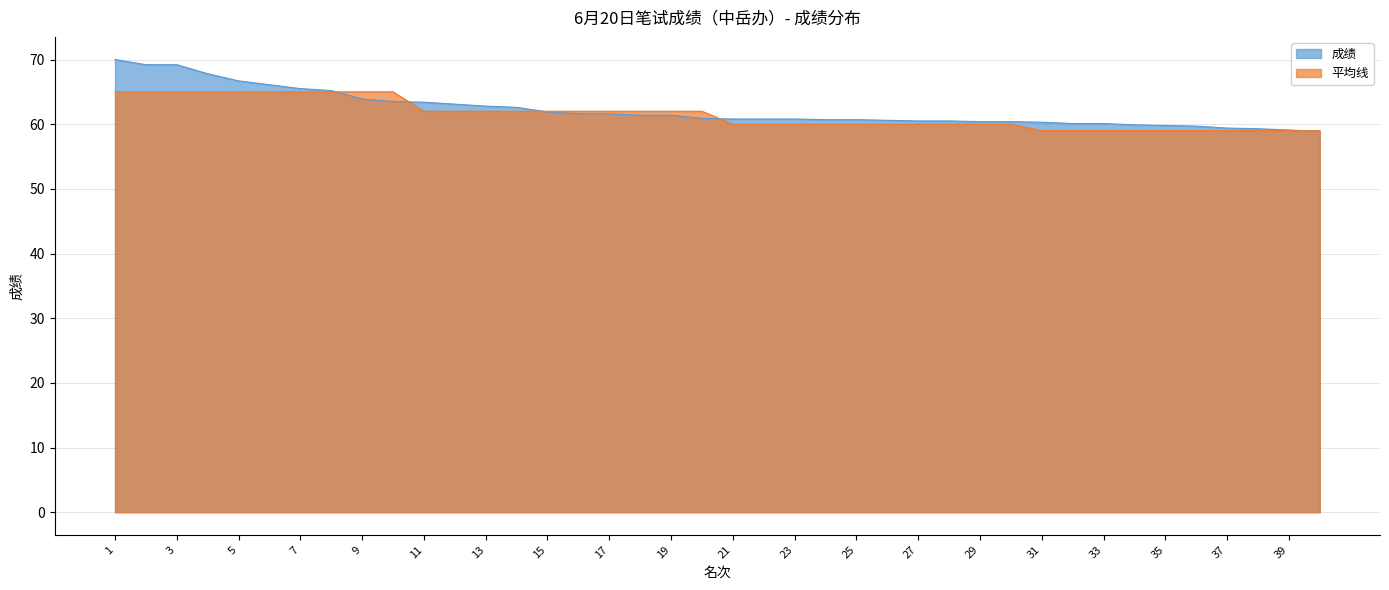

Does the chart display data point markers on the line(s)?

No